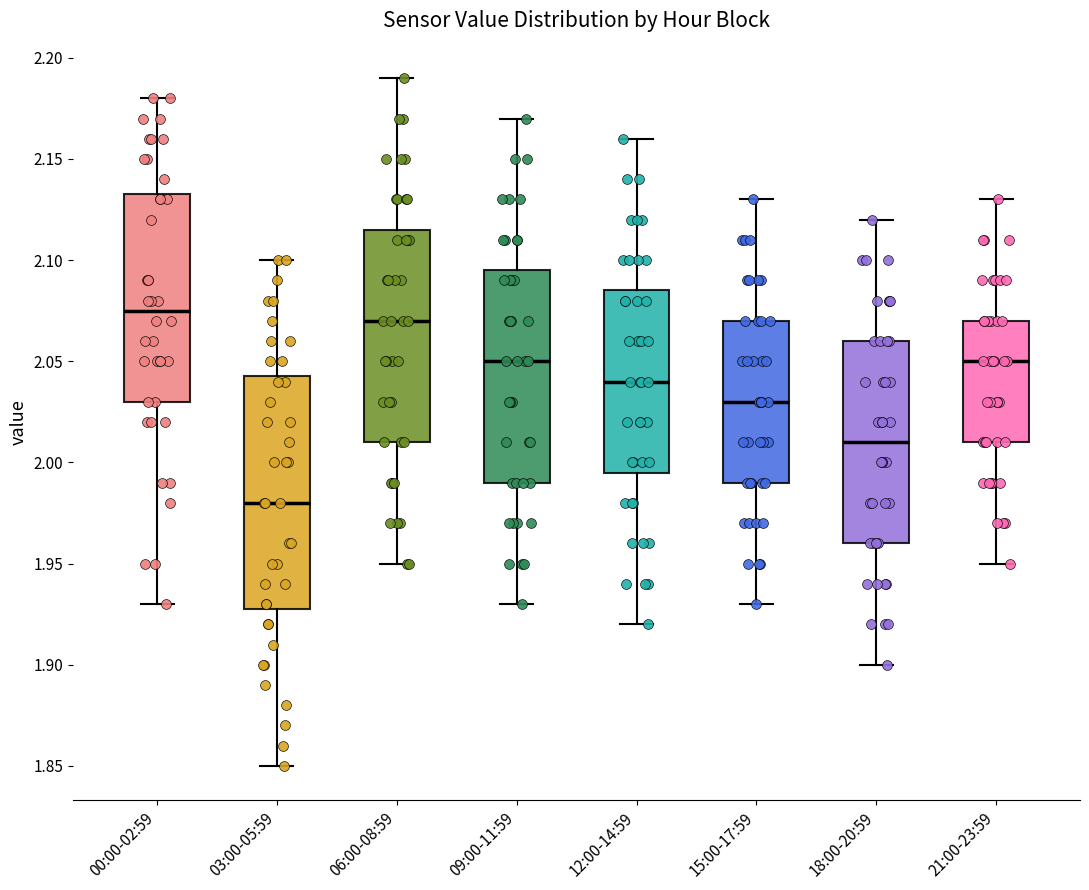

Where does the median line of the box for 21:00-23:59 sit on the y-axis? The values are not printed on the chart, so give them approximately, as read against the axis.

2.050